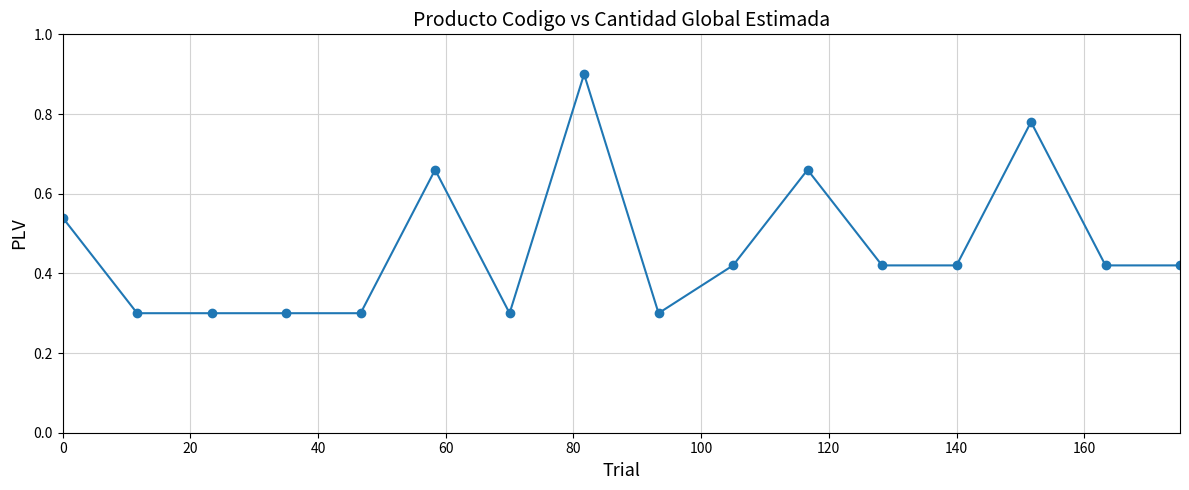

True or false: the data has more than 0 interior local peaks.

True